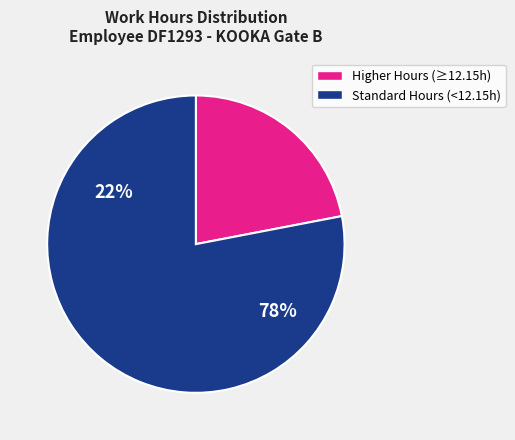

The Sat 20 slice represents 14% of the pie. True or false?

False